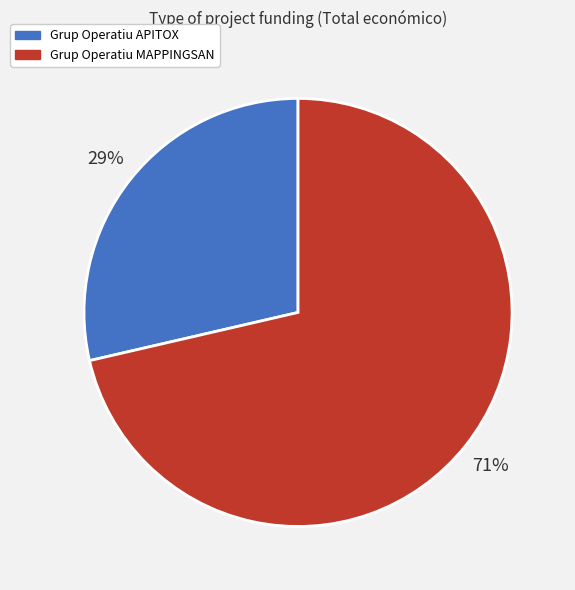

Is it true that Grup Operatiu APITOX is 29% of the pie?

True